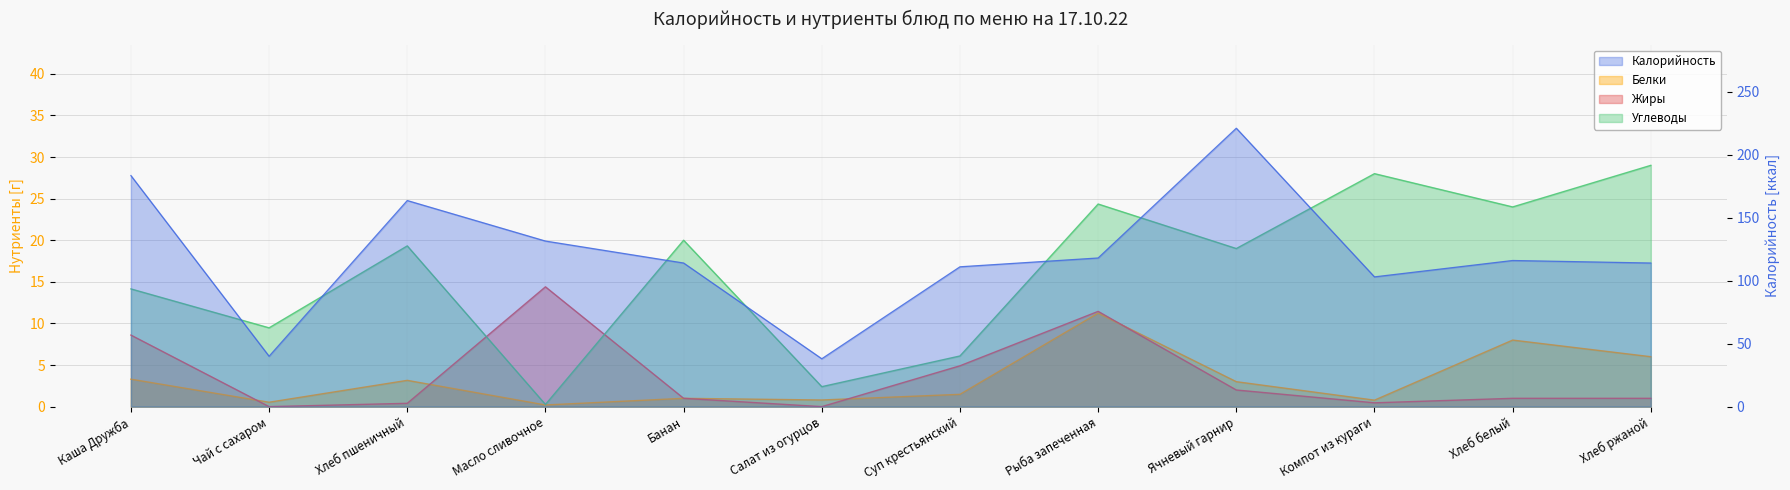

Between Ячневый гарнир and Хлеб ржаной, which is larger?

Ячневый гарнир